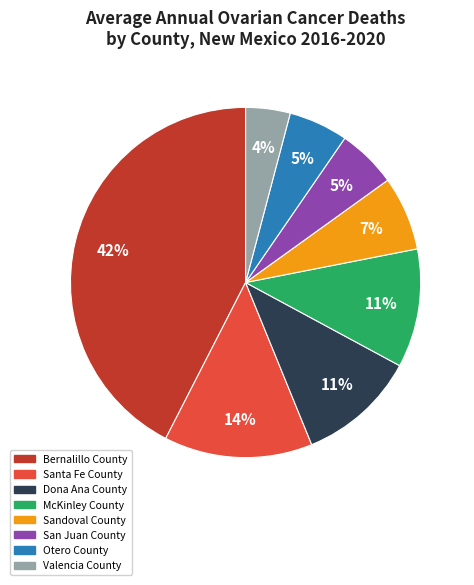

Is Sandoval County the majority of the pie?

No